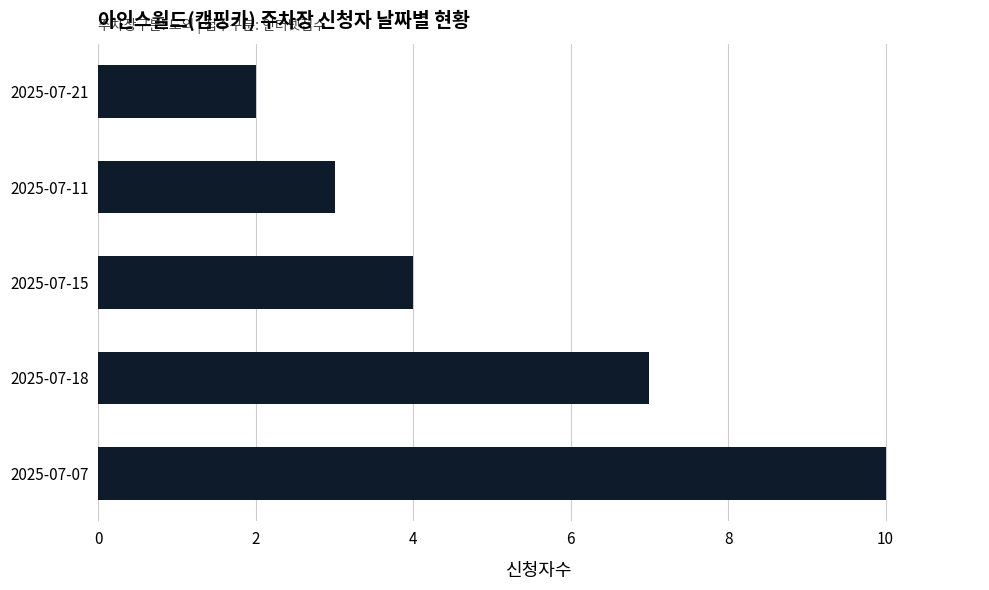

What is the average value?

5